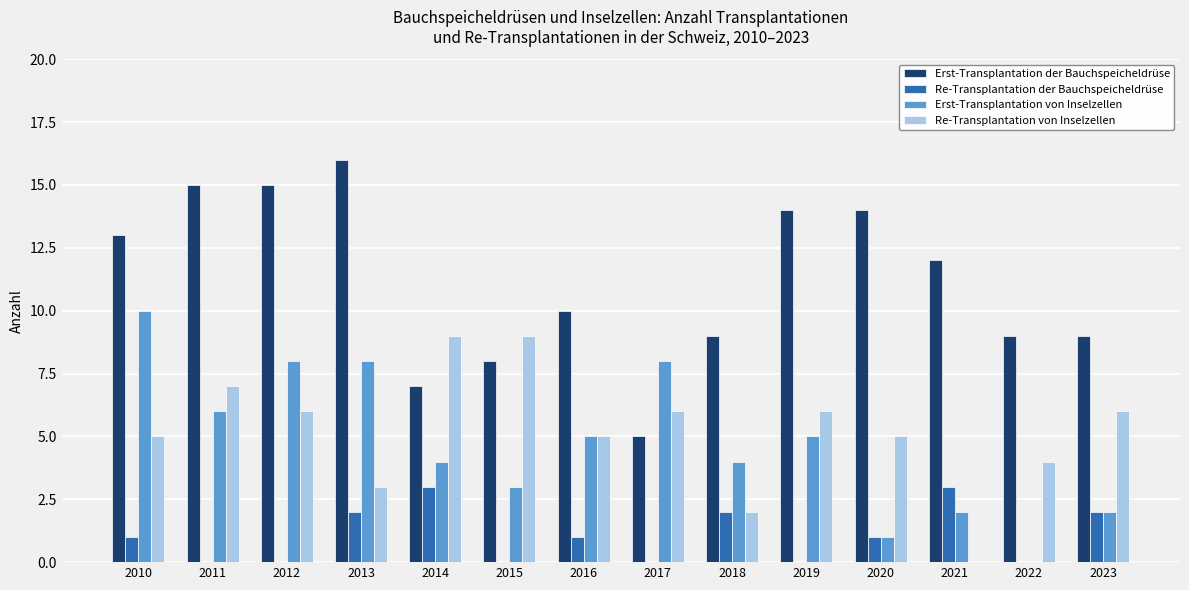

Which series has the largest total across all categories?

Erst-Transplantation der Bauchspeicheldrüse